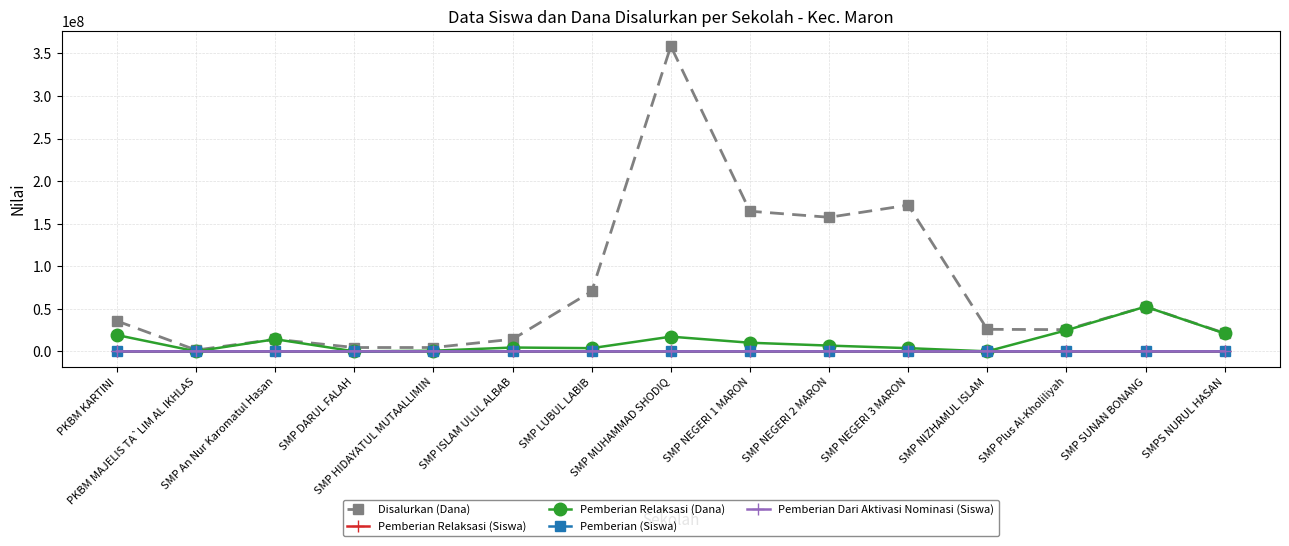

Which series has the widest spread of values?

Disalurkan (Dana)